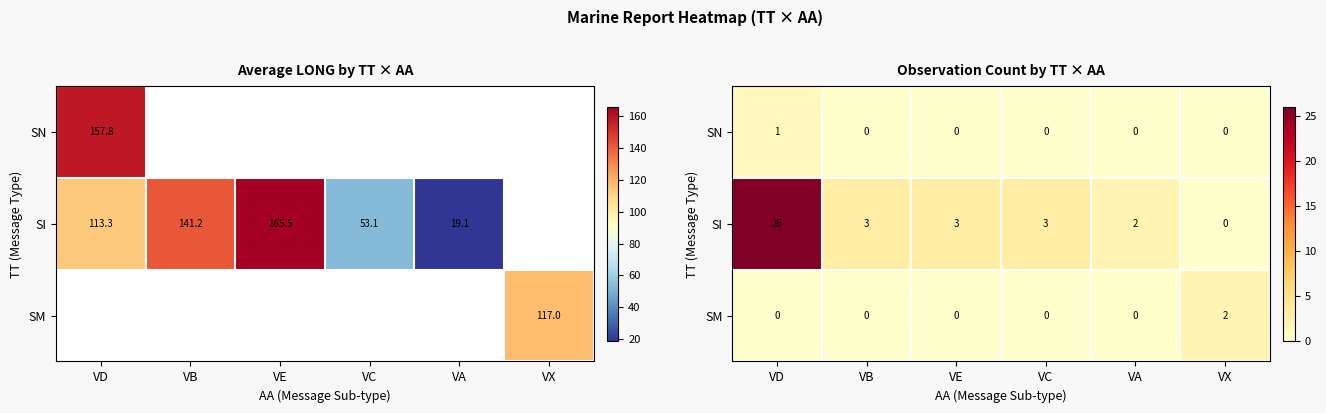

Is the value of SM at VX greater than the value of SN at VE?

Yes